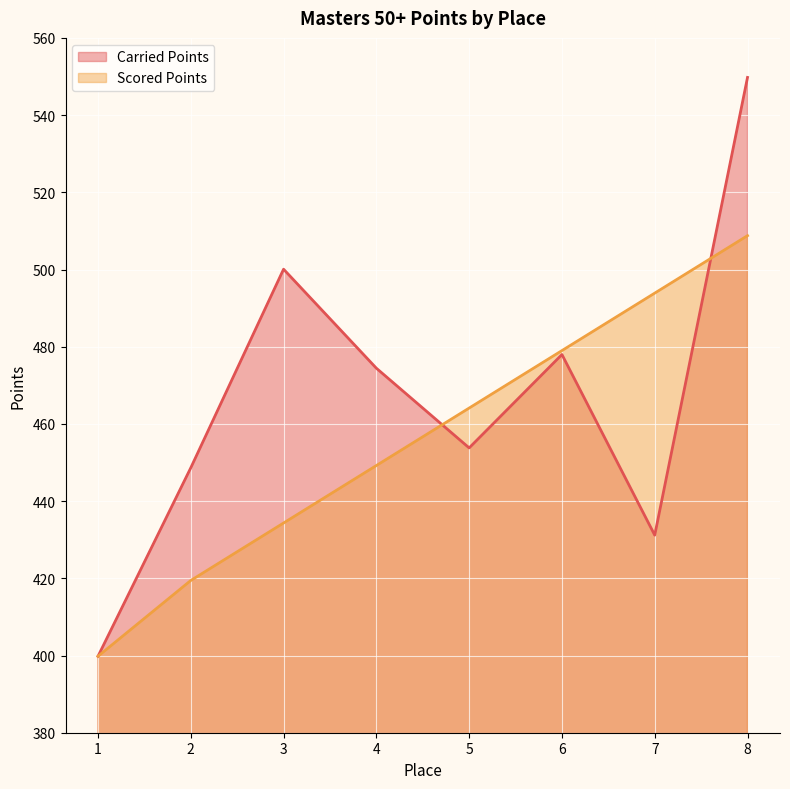

What is the sum of the Scored Points values at 2 and 3?

853.8